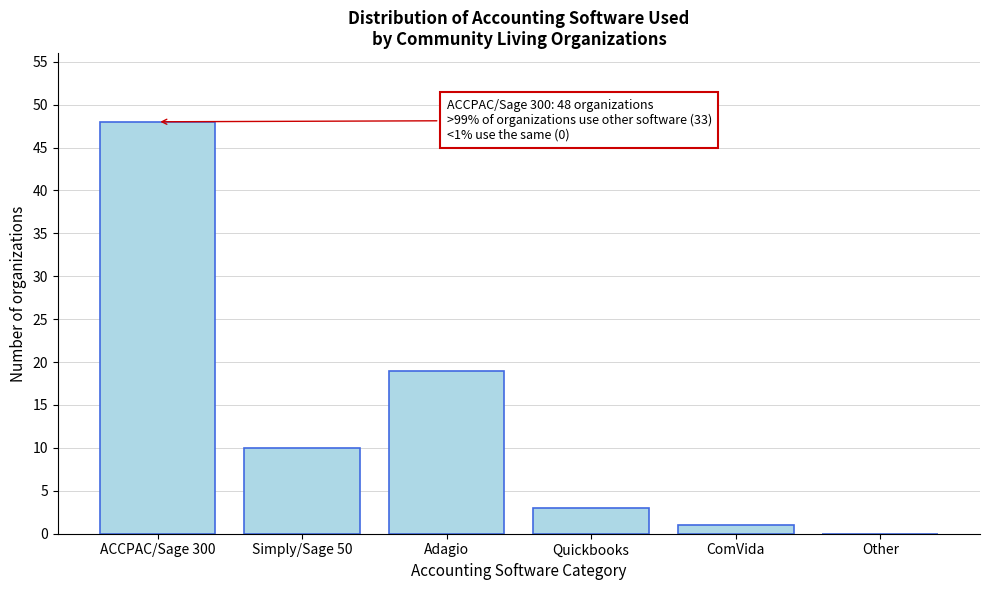

Reading right to left, transcribe all the data shown in this chart.

Other=0	ComVida=1	Quickbooks=3	Adagio=19	Simply/Sage 50=10	ACCPAC/Sage 300=48